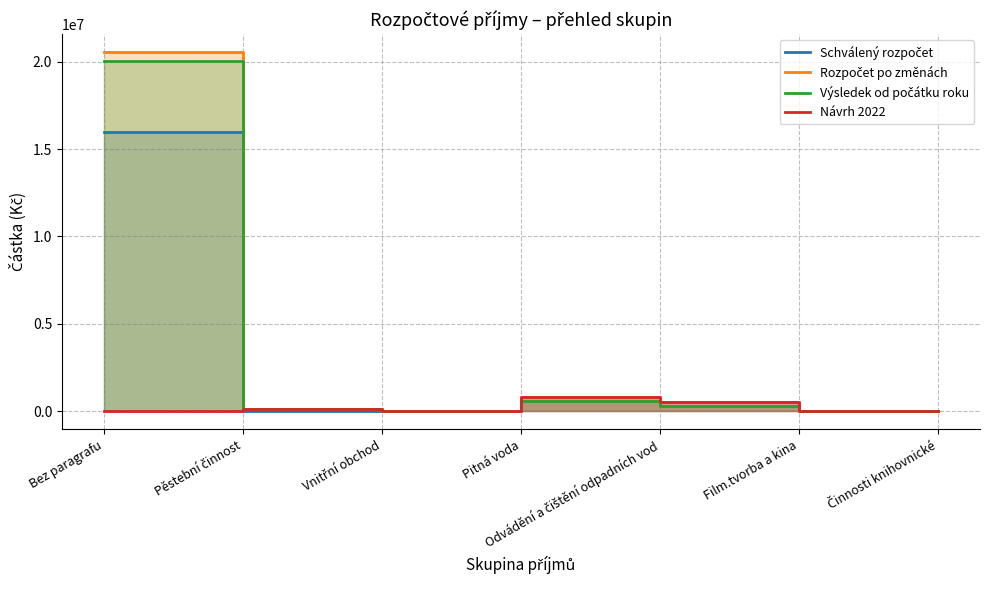

True or false: Rozpočet po změnách and Schválený rozpočet cross at least once.

False